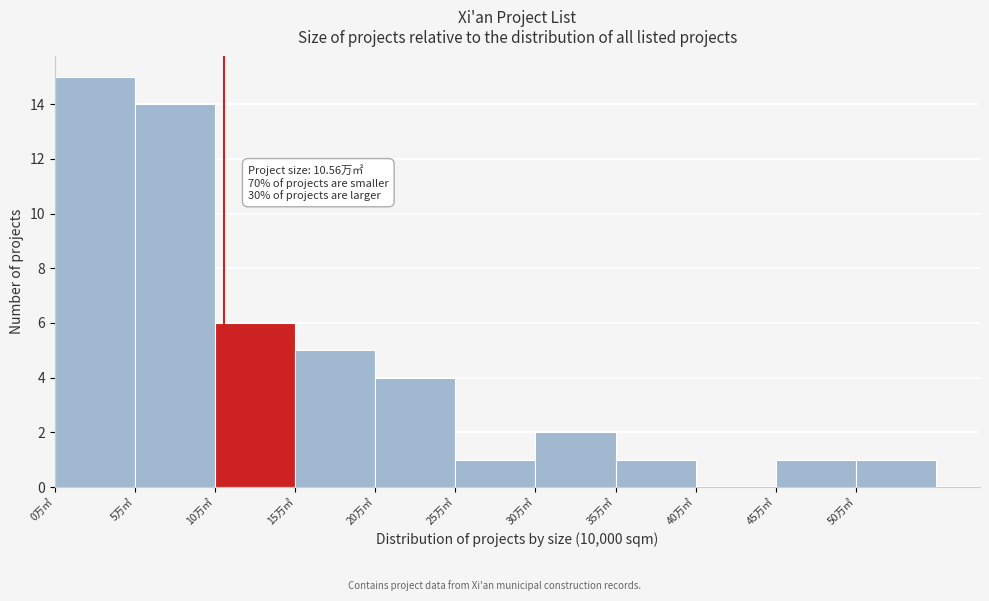

Which range on the x-axis has the tallest bar?

0 to 5